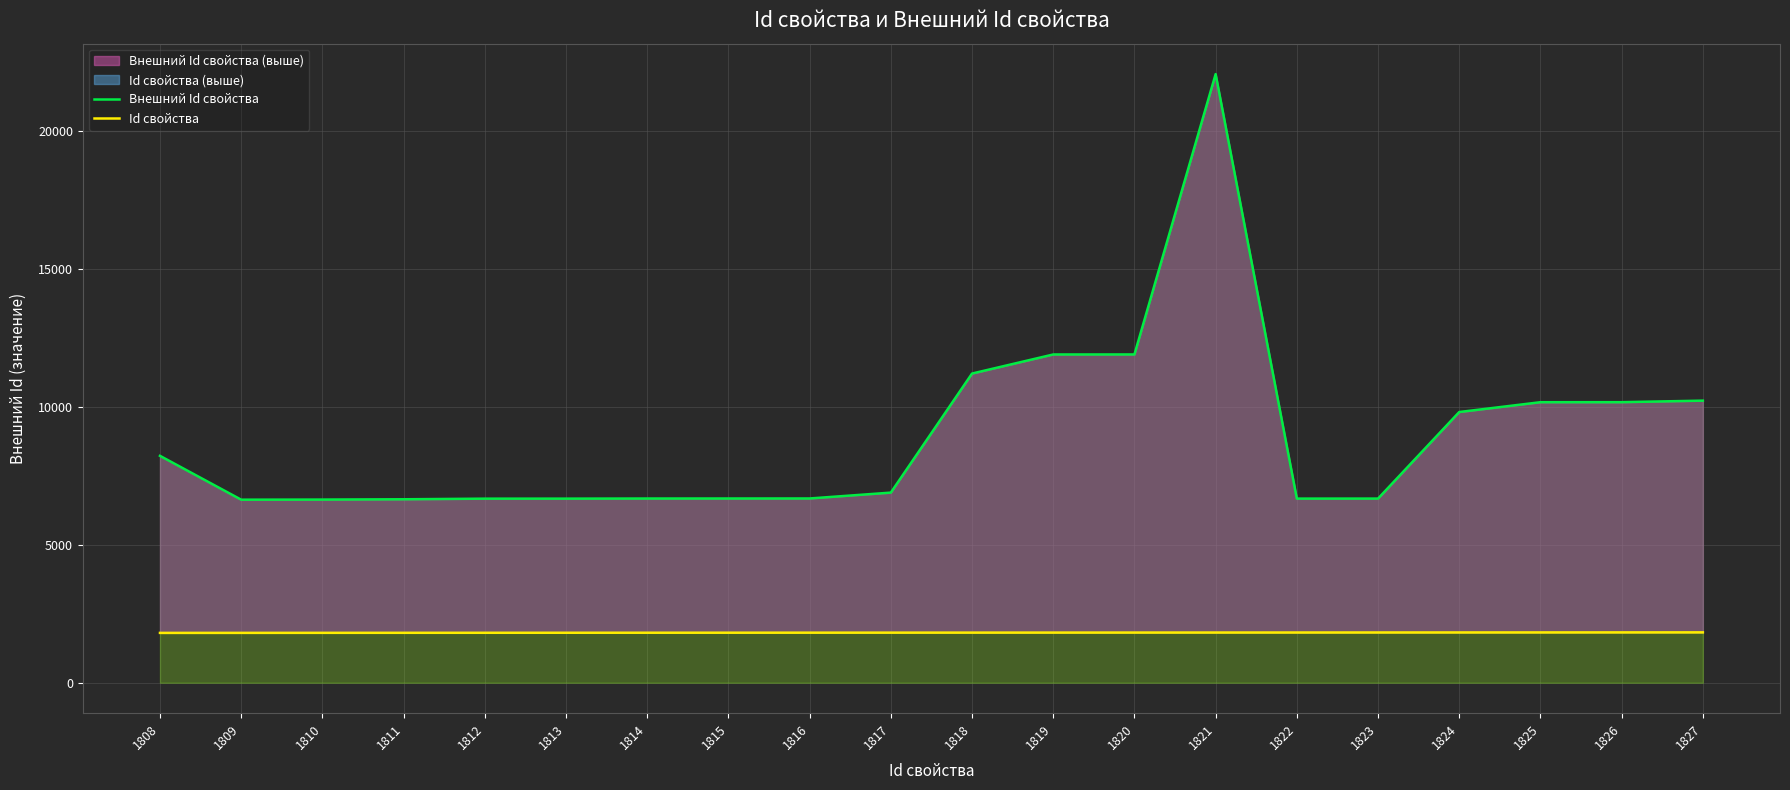

Reading left to right, extract all data points from this chart.

Внешний Id свойства: 1808=8229	1809=6639	1810=6643	1811=6654	1812=6676	1813=6677	1814=6681	1815=6682	1816=6683	1817=6895	1818=11213	1819=11905	1820=11906	1821=22073	1822=6678	1823=6679	1824=9818	1825=10174	1826=10175	1827=10231
Id свойства: 1808=1808	1809=1809	1810=1810	1811=1811	1812=1812	1813=1813	1814=1814	1815=1815	1816=1816	1817=1817	1818=1818	1819=1819	1820=1820	1821=1821	1822=1822	1823=1823	1824=1824	1825=1825	1826=1826	1827=1827